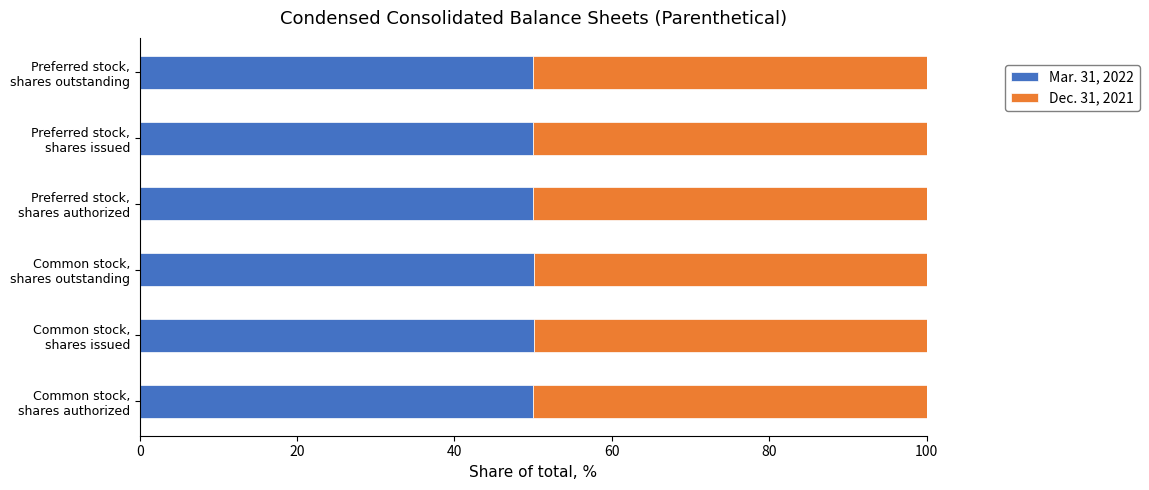

What are all the series names shown in the legend?

Mar. 31, 2022, Dec. 31, 2021